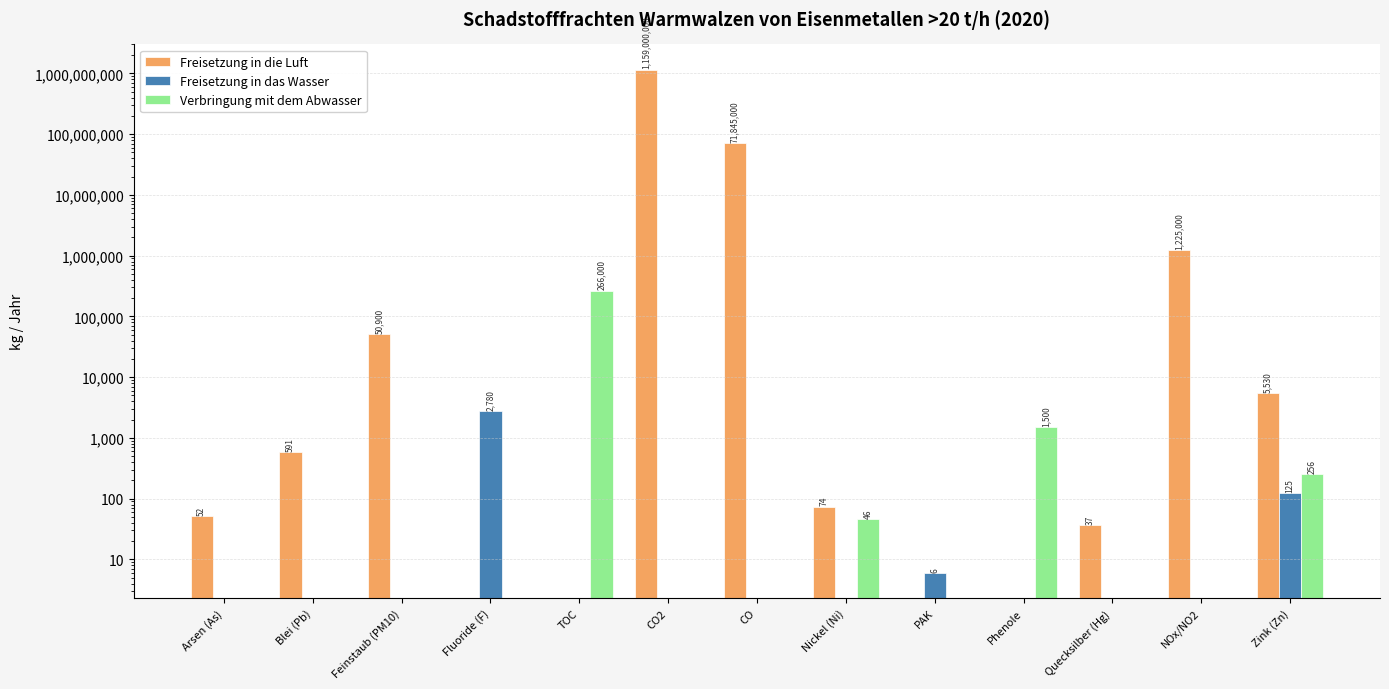

What are all the series names shown in the legend?

Freisetzung in die Luft, Freisetzung in das Wasser, Verbringung mit dem Abwasser